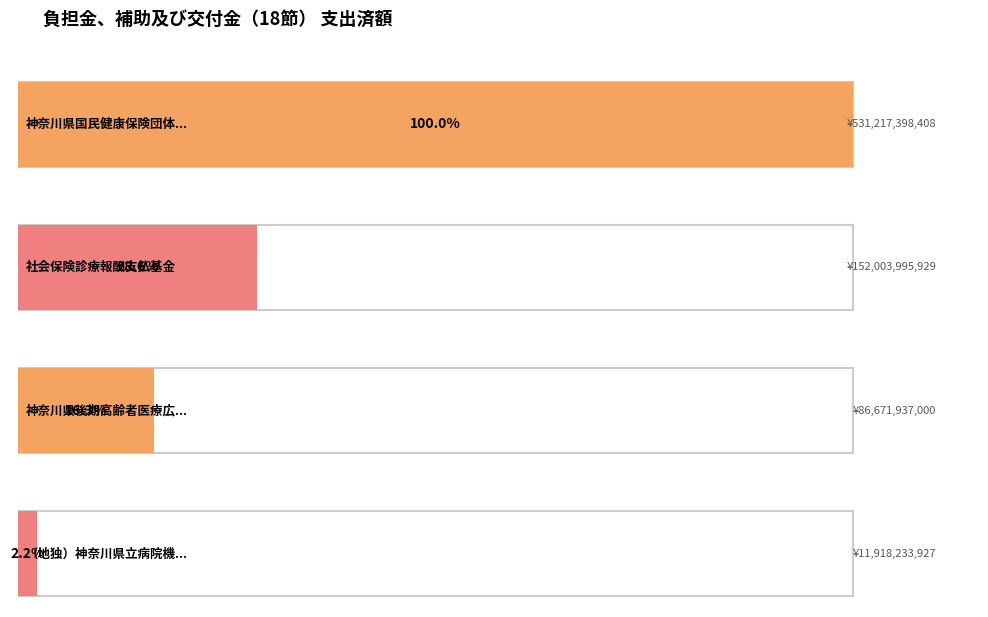

What is the change in value from 神奈川県後期高齢者医療広域連合 to （地独）神奈川県立病院機構?

-74753703073